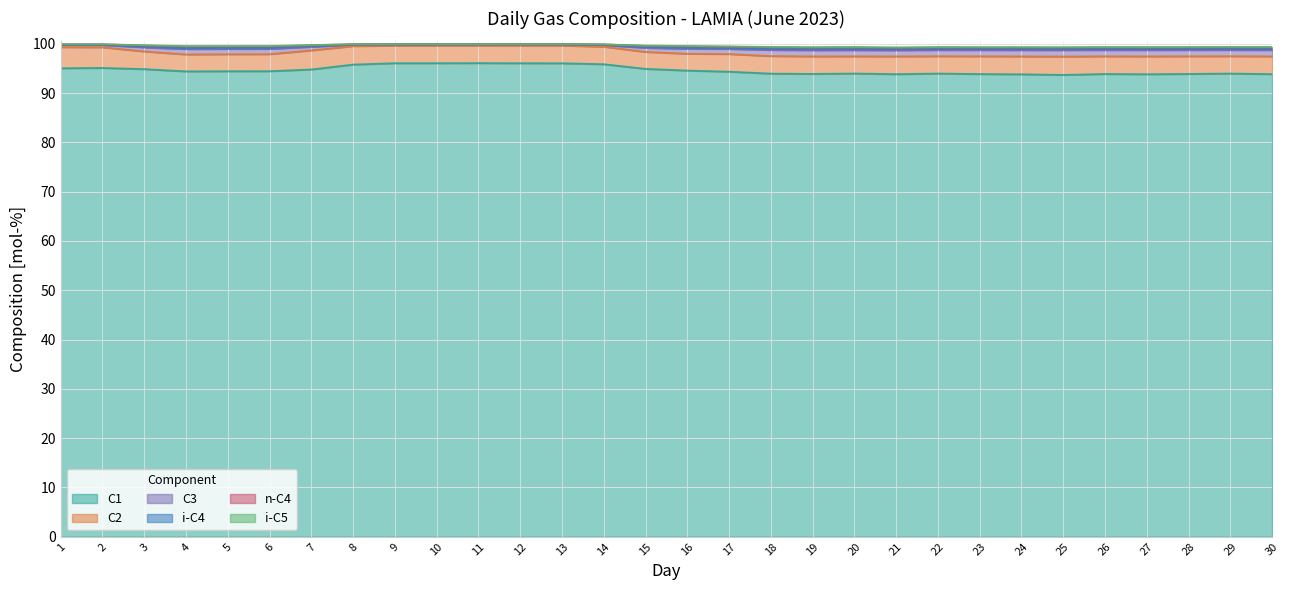

What is the value of the i-C4 point at the 12th from the left?

99.8